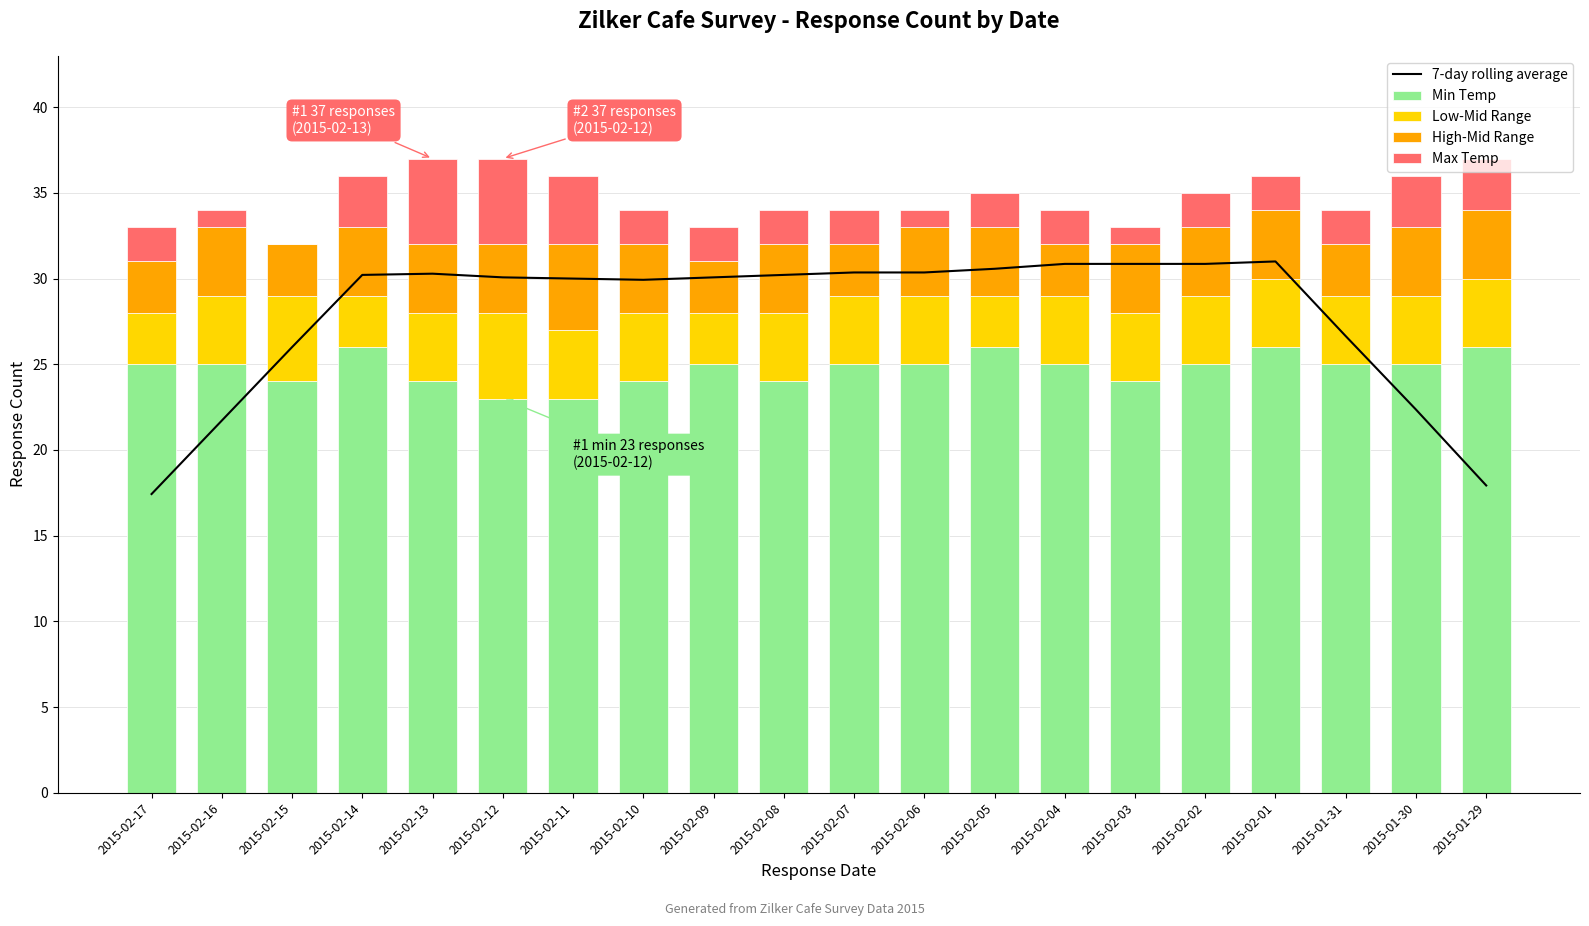

Count the number of data series in this chart.

5